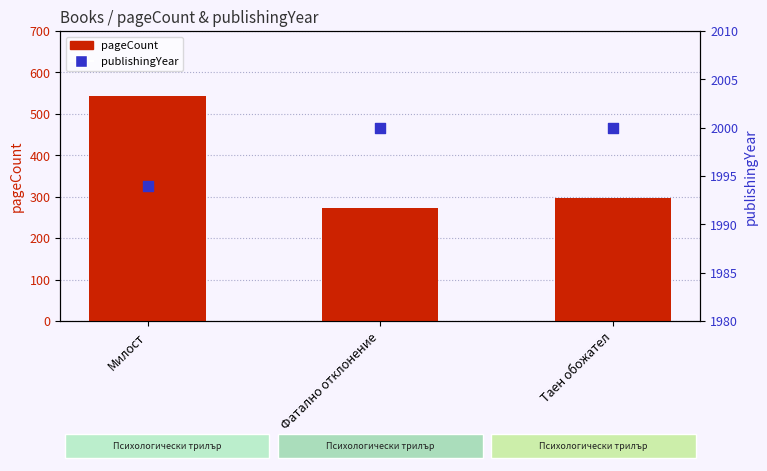

Which series has the largest Y range (max minus min)?

pageCount